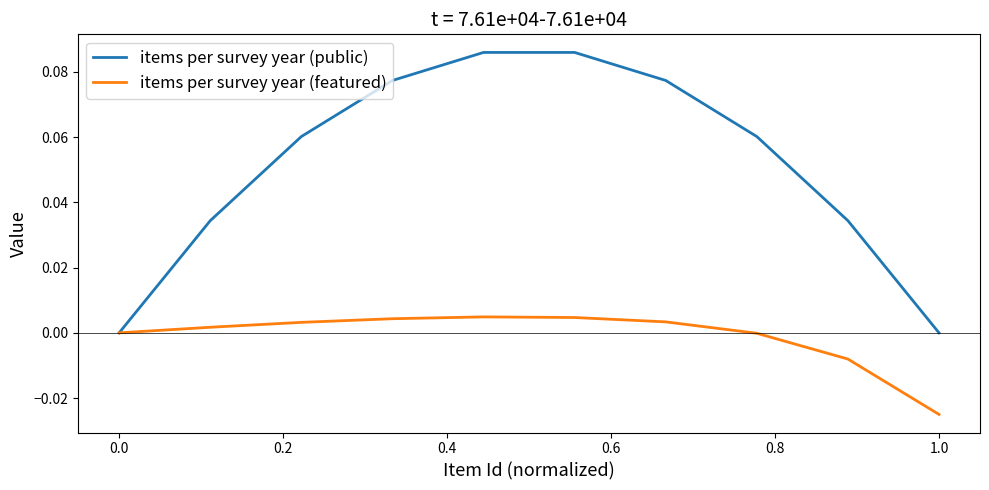

List the series in order of their overall mean, highest first.

items per survey year (public), items per survey year (featured)